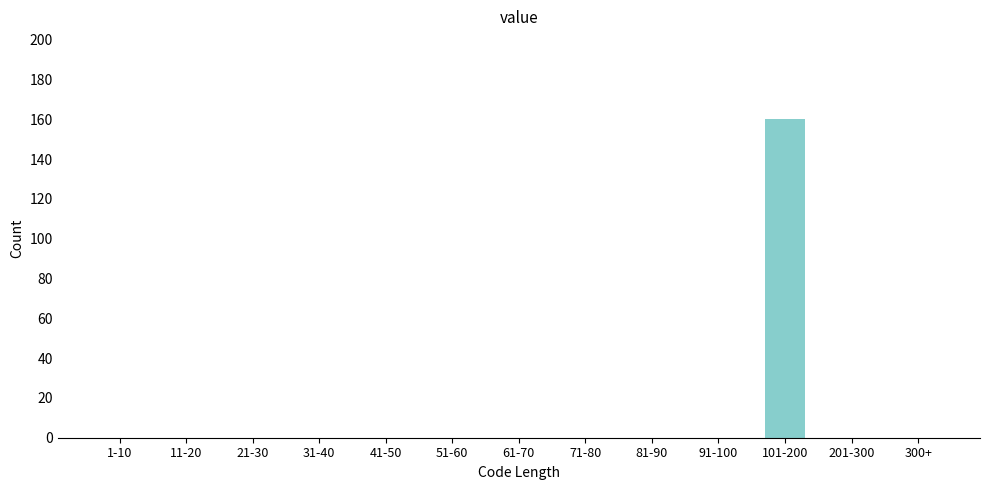

Reading right to left, what are all the values shown in this chart?

300+=0	201-300=0	101-200=160	91-100=0	81-90=0	71-80=0	61-70=0	51-60=0	41-50=0	31-40=0	21-30=0	11-20=0	1-10=0